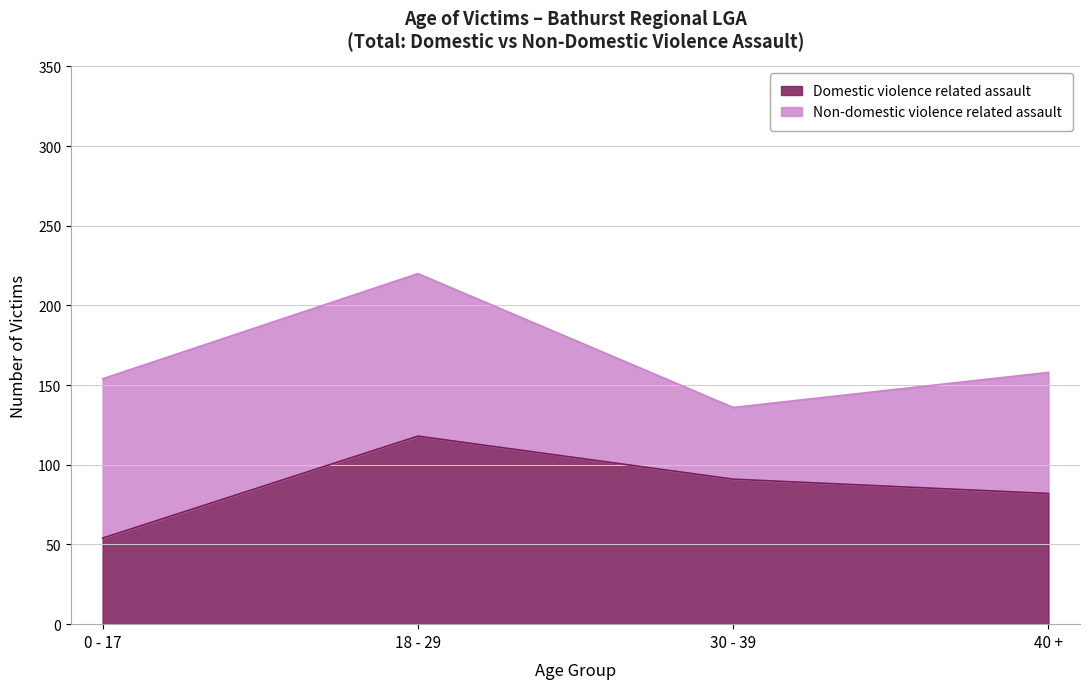

What position from the left is 0 - 17?

1